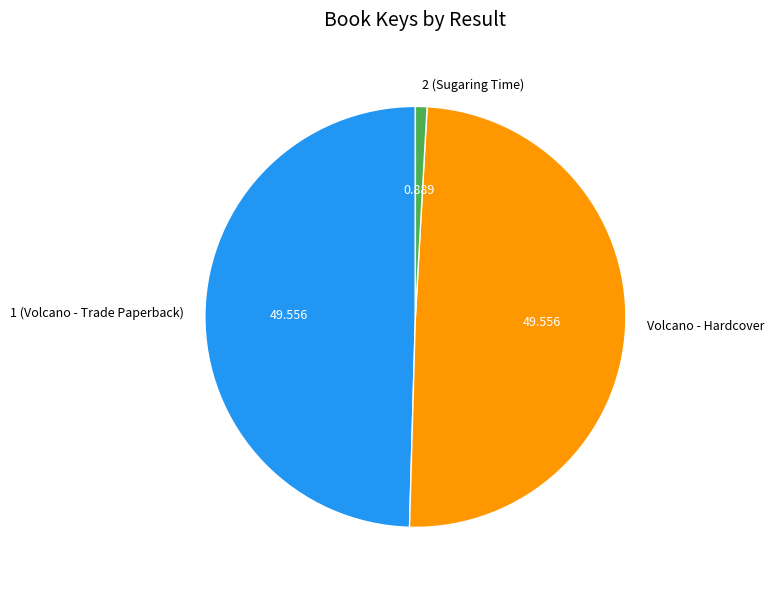

Which has a higher value, Volcano - Hardcover or 2 (Sugaring Time)?

Volcano - Hardcover